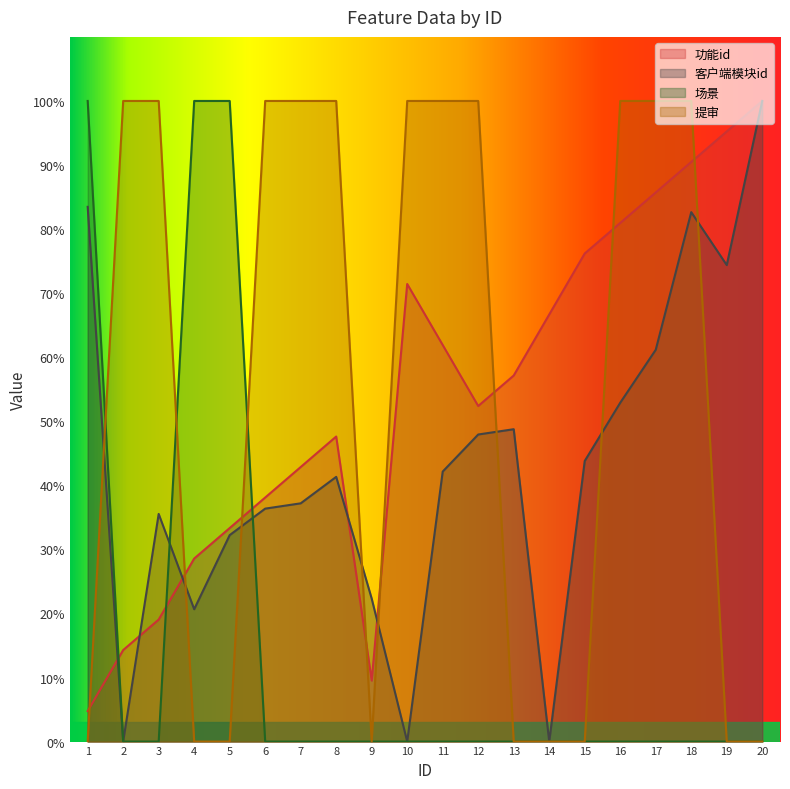

True or false: 场景 has more than 0 points higher than both neighbors.

False